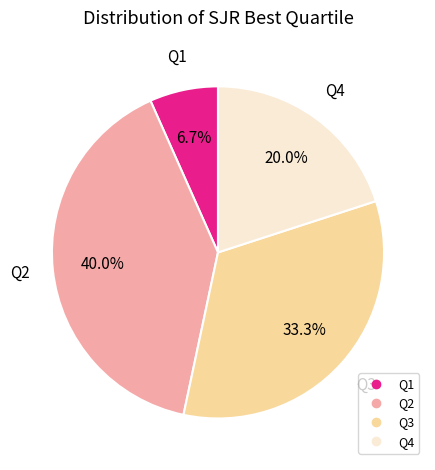

True or false: Q2 accounts for 52% of the total.

False